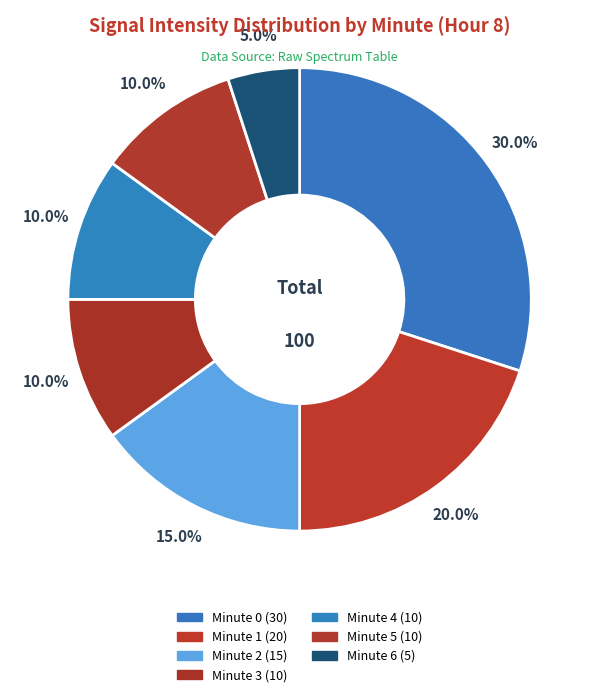

Count the number of slices in the pie.

7